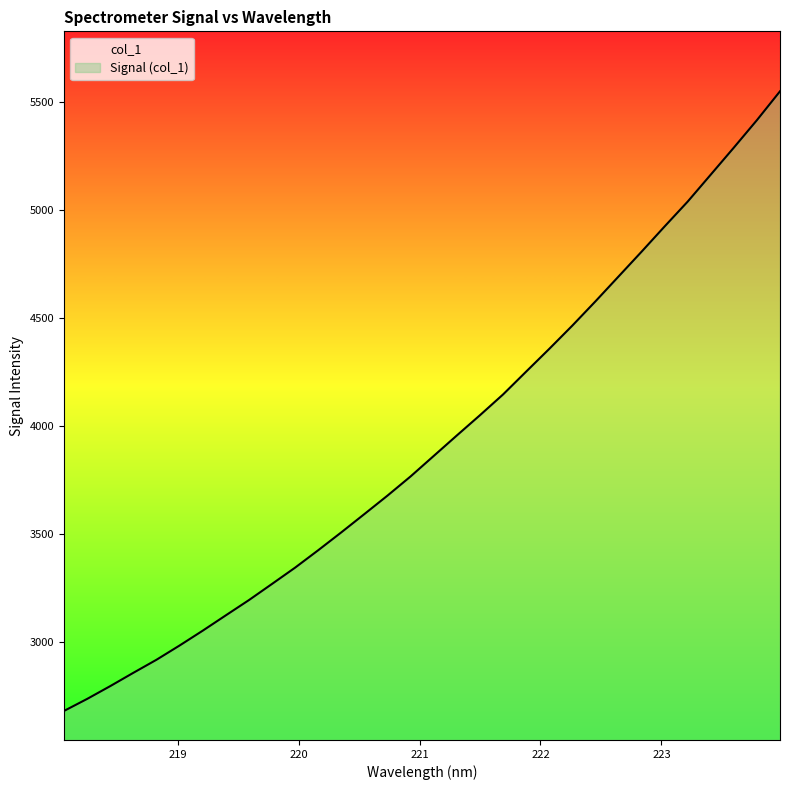

What is the difference between the values at 219.2067 and 221.8812?

1199.2